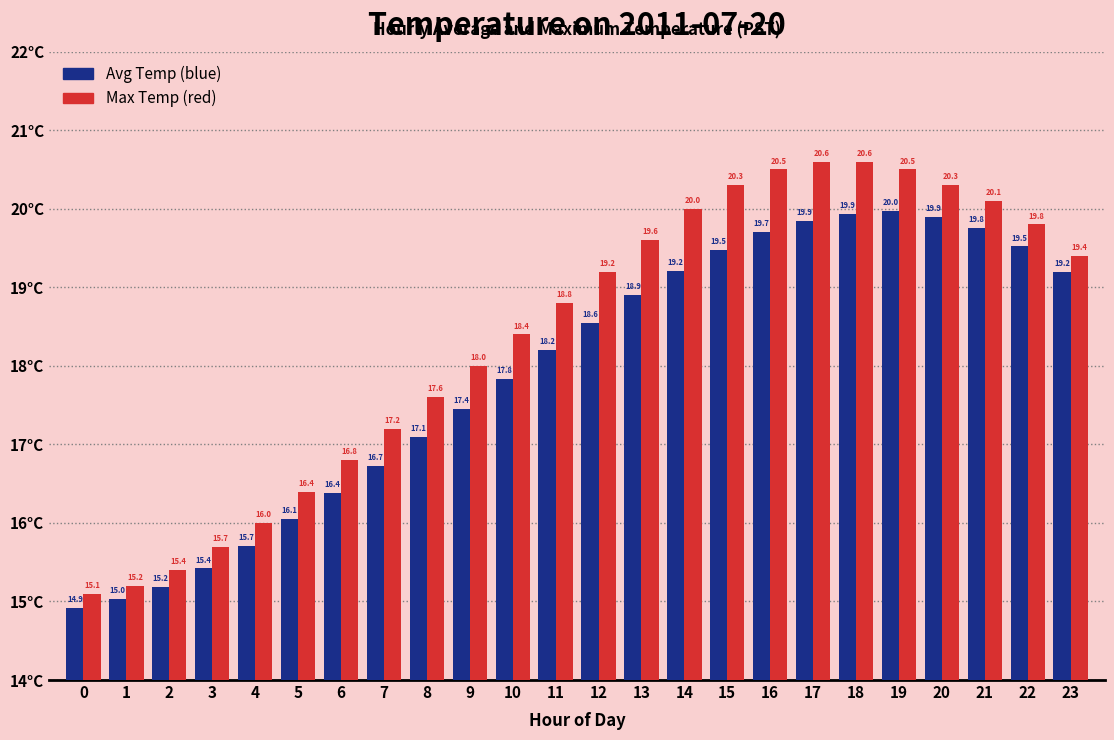

At which category is the sum across all series the highest?

18